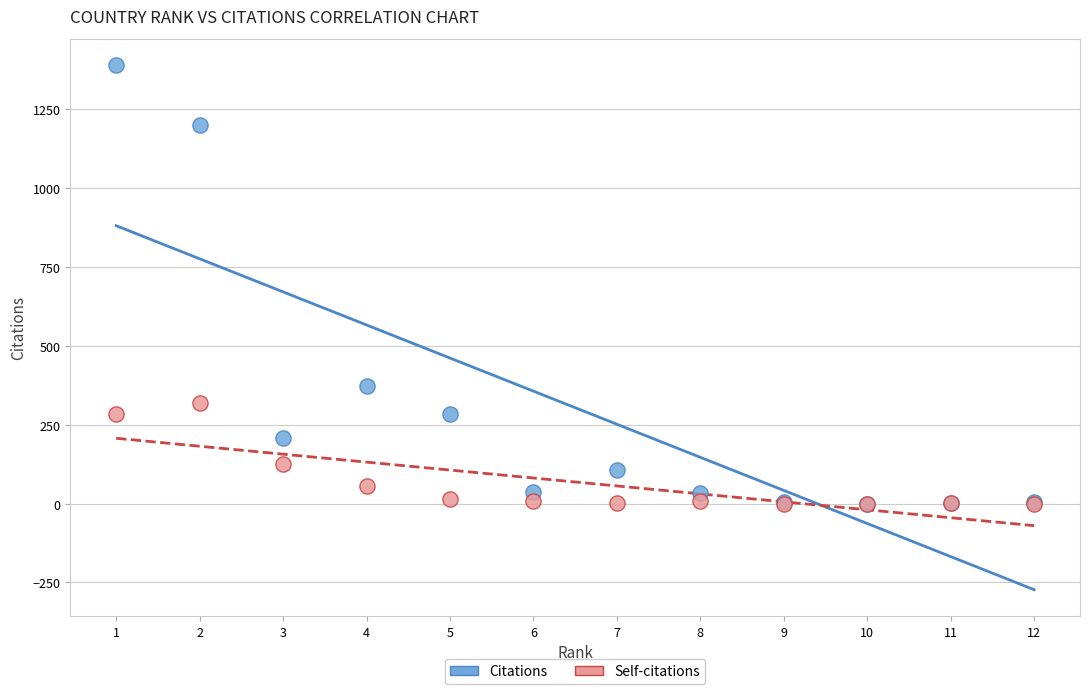

Which series has the largest Y range (max minus min)?

Citations